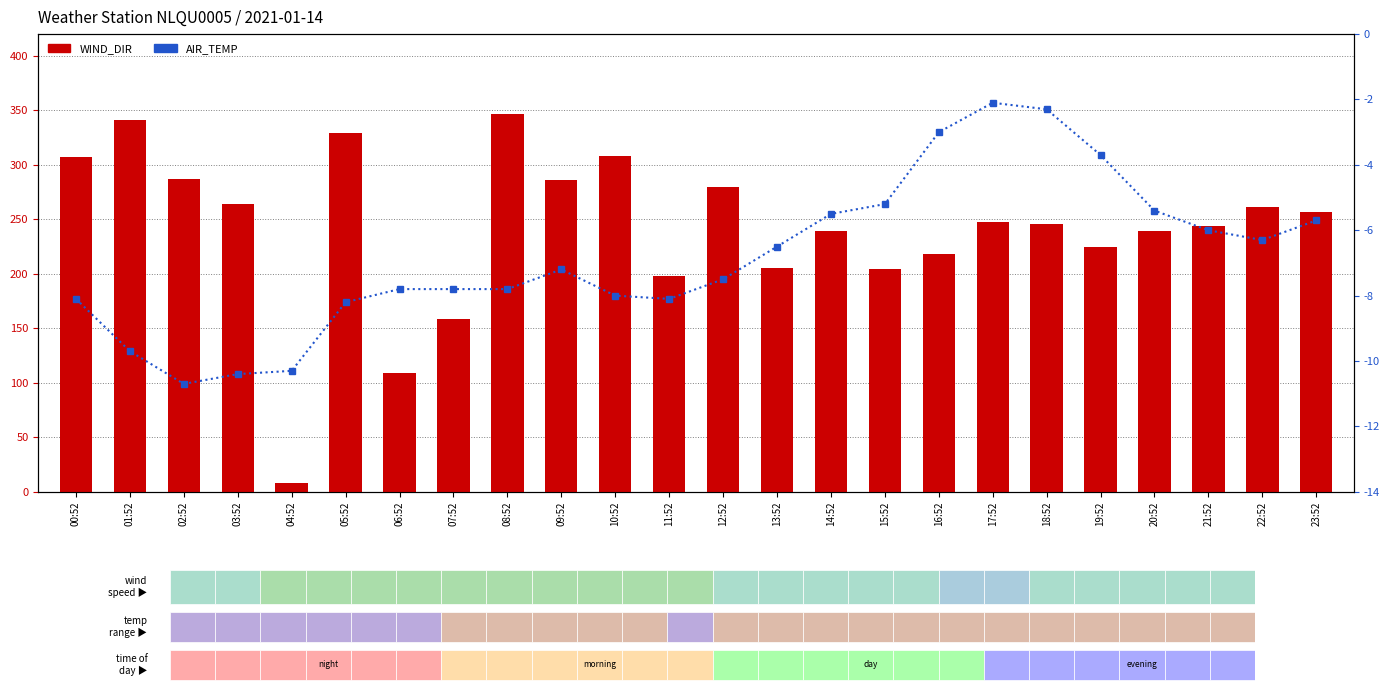

Reading right to left, list all the values displayed in this chart.

WIND_DIR: 23:52=257.0	22:52=261.0	21:52=244.0	20:52=239.0	19:52=225.0	18:52=246.0	17:52=248.0	16:52=218.0	15:52=204.0	14:52=239.0	13:52=205.0	12:52=280.0	11:52=198.0	10:52=308.0	09:52=286.0	08:52=347.0	07:52=159.0	06:52=109.0	05:52=329.0	04:52=8.0	03:52=264.0	02:52=287.0	01:52=341.0	00:52=307.0
AIR_TEMP: 23:52=-5.7	22:52=-6.3	21:52=-6.0	20:52=-5.4	19:52=-3.7	18:52=-2.3	17:52=-2.1	16:52=-3.0	15:52=-5.2	14:52=-5.5	13:52=-6.5	12:52=-7.5	11:52=-8.1	10:52=-8.0	09:52=-7.2	08:52=-7.8	07:52=-7.8	06:52=-7.8	05:52=-8.2	04:52=-10.3	03:52=-10.4	02:52=-10.7	01:52=-9.7	00:52=-8.1